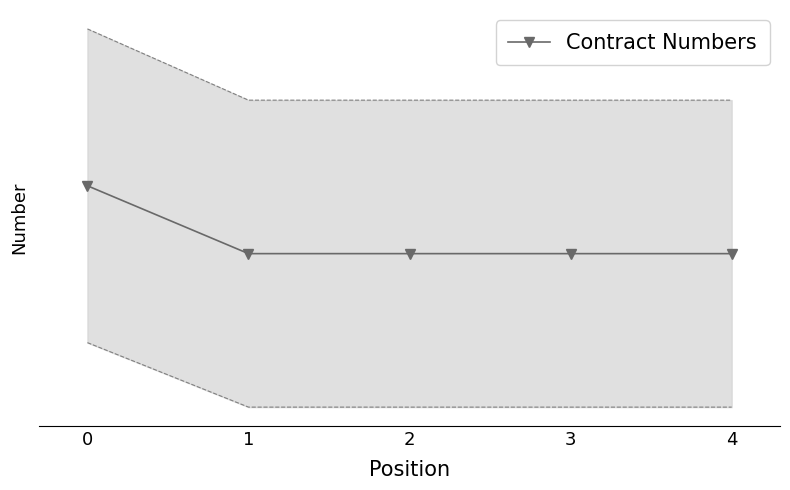

Reading right to left, extract all data points from this chart.

4=44471279	3=44471281	2=44471296	1=44471326	0=45454430